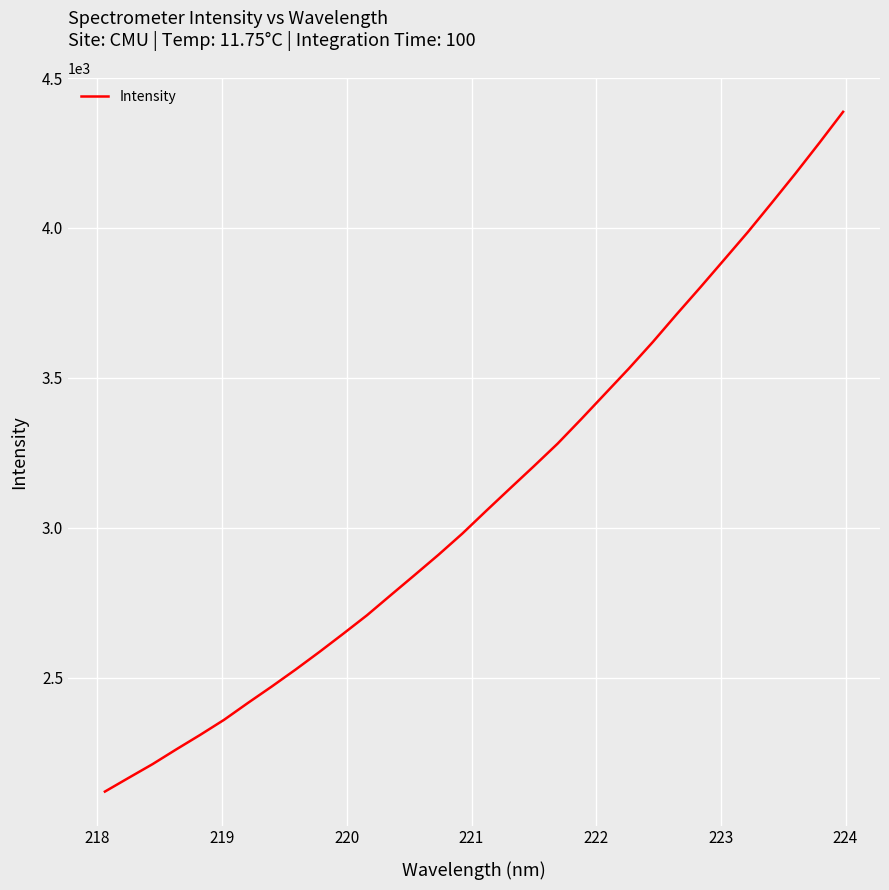

What is the difference between the maximum and minimum values?

2267.0